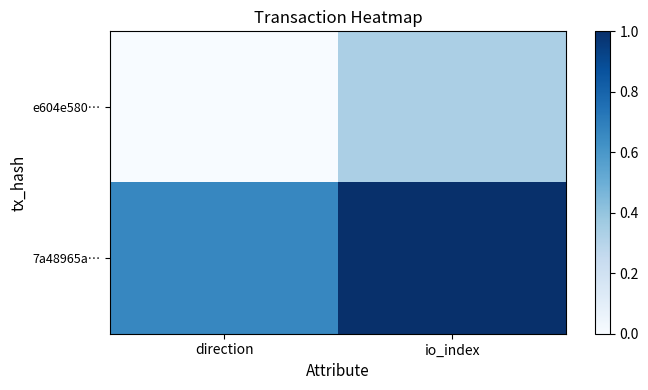

Which series has the largest range (max minus min)?

7a48965a…